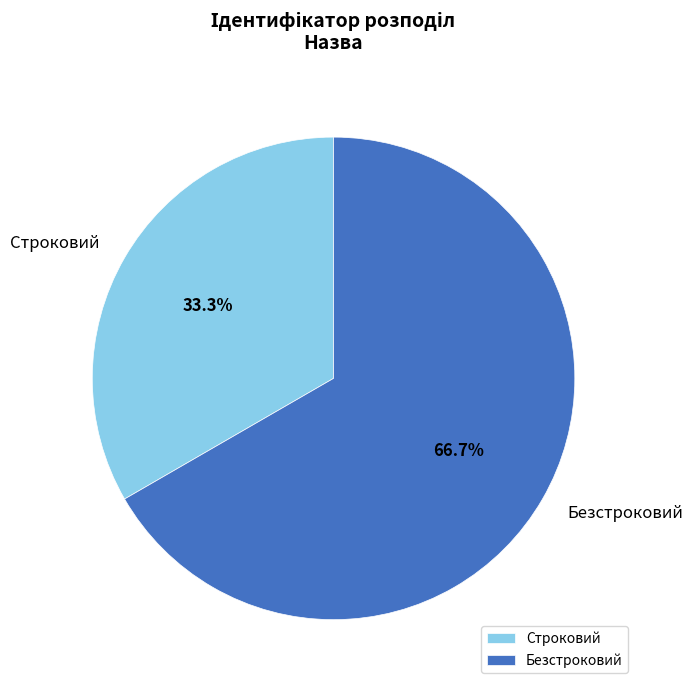

Which has a higher value, Безстроковий or Строковий?

Безстроковий